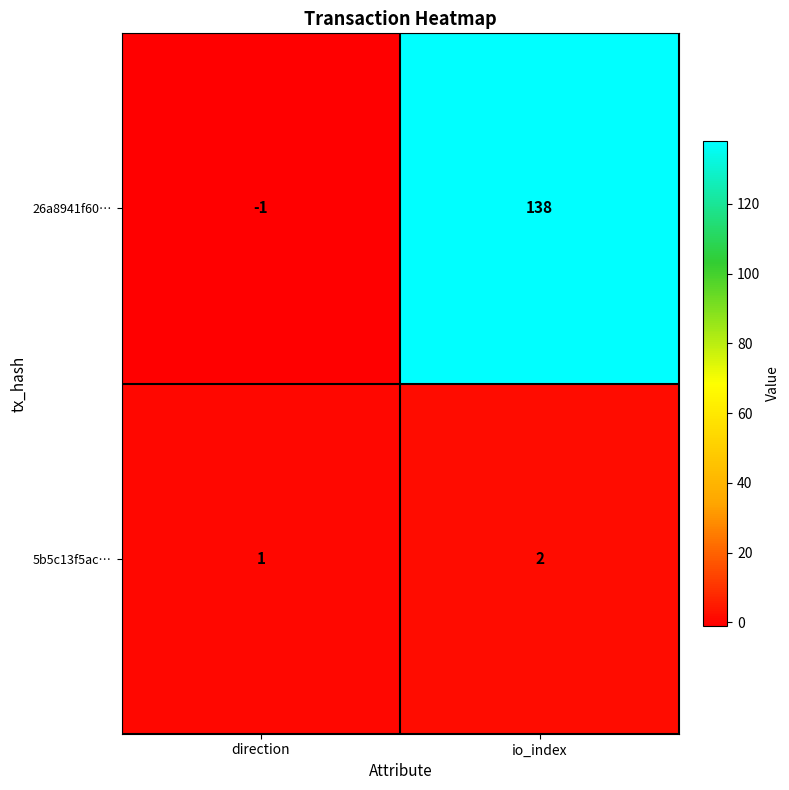

Which label corresponds to the largest value in the chart?

io_index